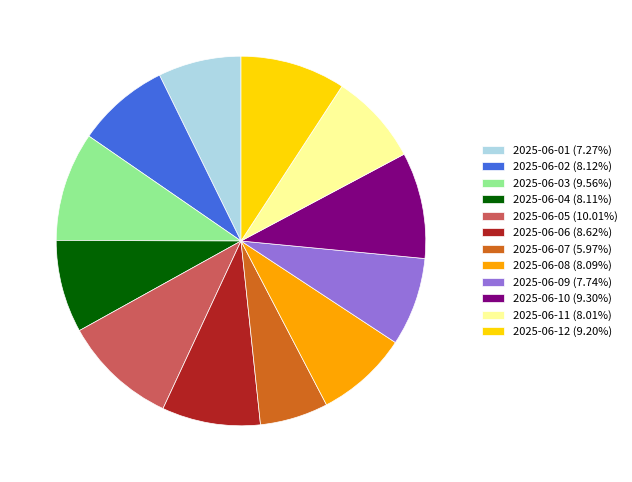

Is the sum of 2025-06-05 (10.01%) and 2025-06-09 (7.74%) greater than half?

No